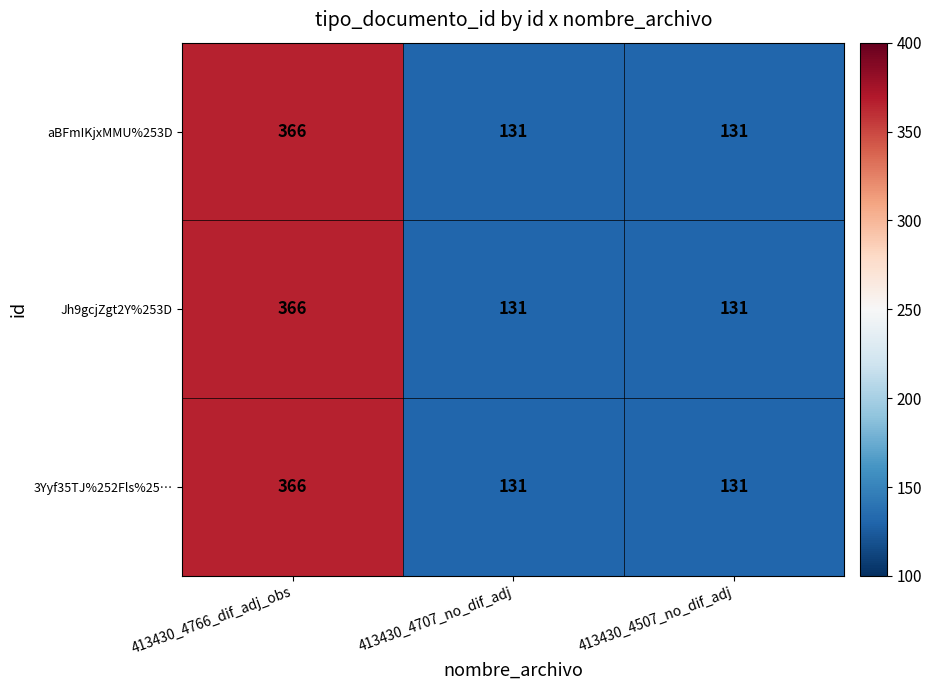

The value of Jh9gcjZgt2Y%253D at 413430_4507_no_dif_adj is 131. True or false?

True